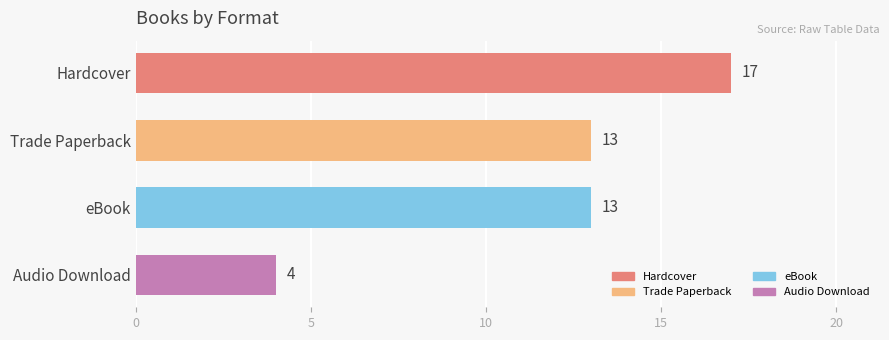

What is the sum of all values?

47